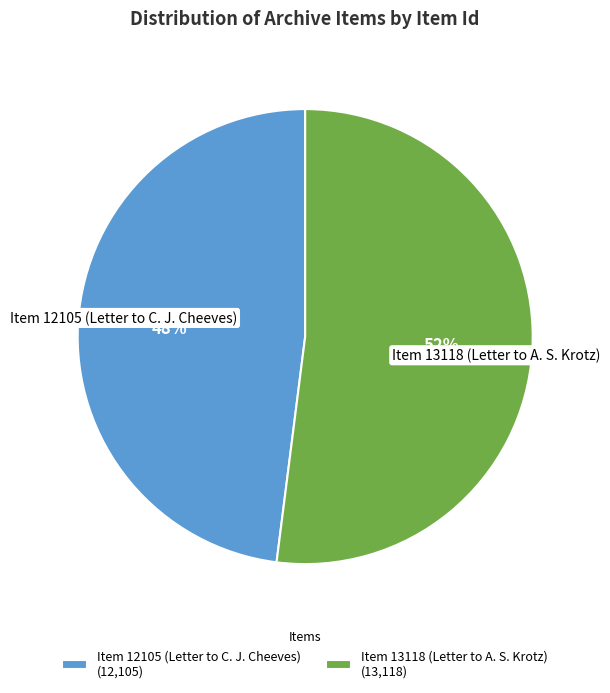

Which slice is the largest?

Item 13118 (Letter to A. S. Krotz)